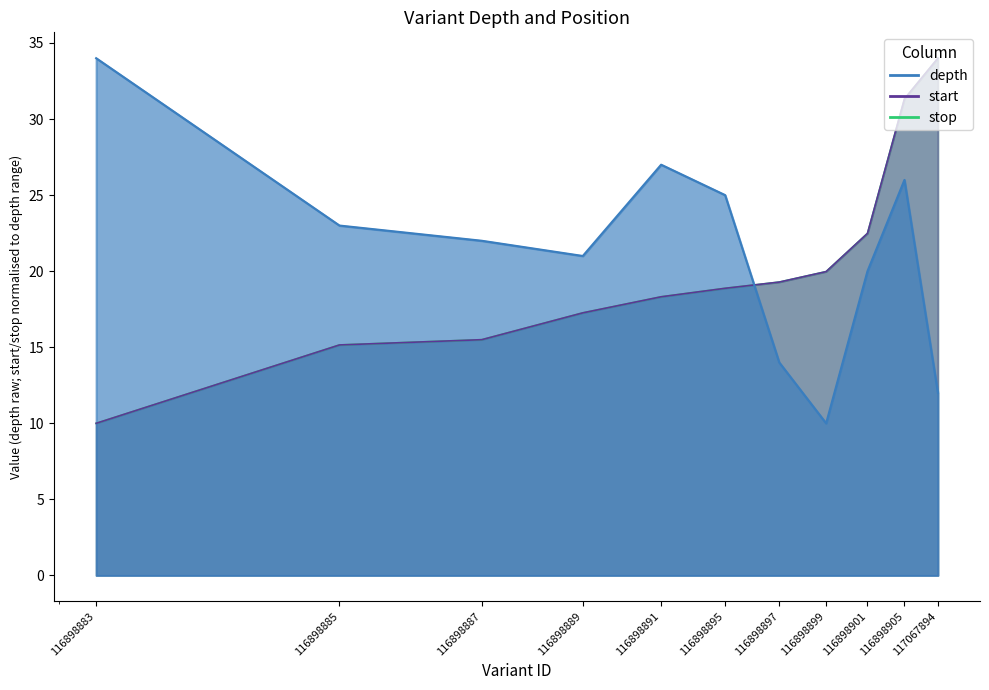

Which label corresponds to the smallest value in the chart?

116898899